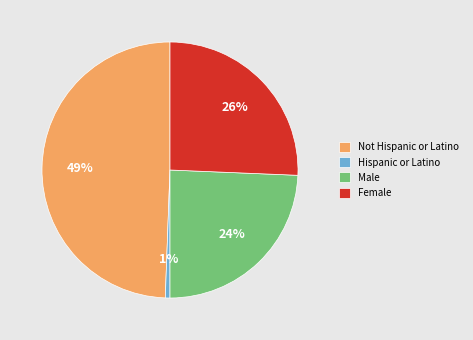

How many segments does this pie chart have?

4